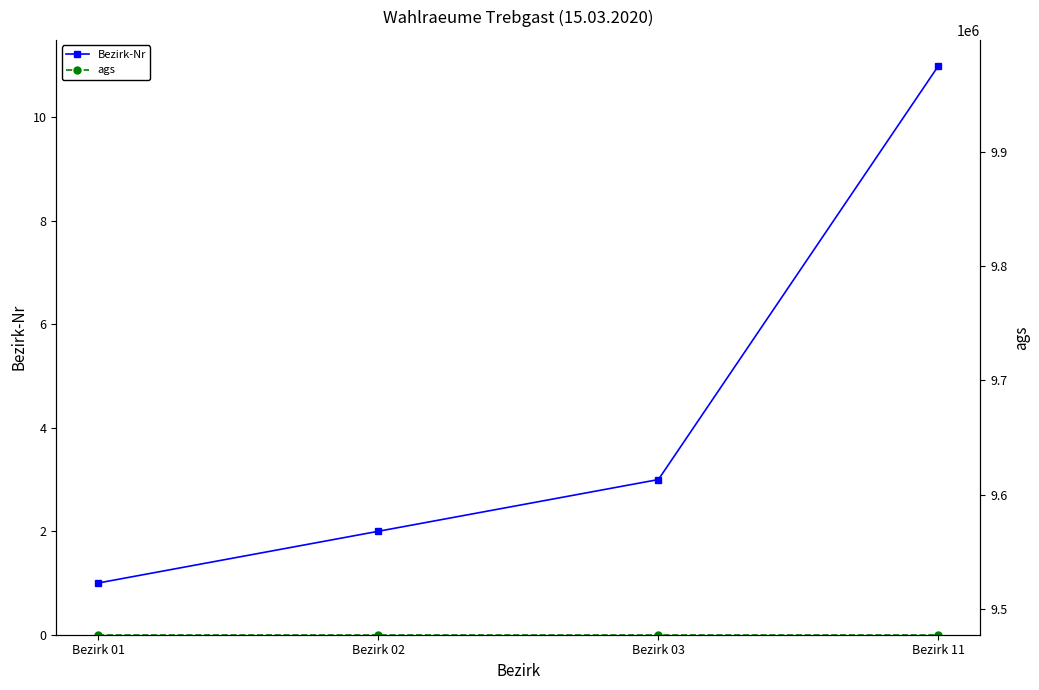

At which label is Bezirk-Nr closest to 6?

Bezirk 03